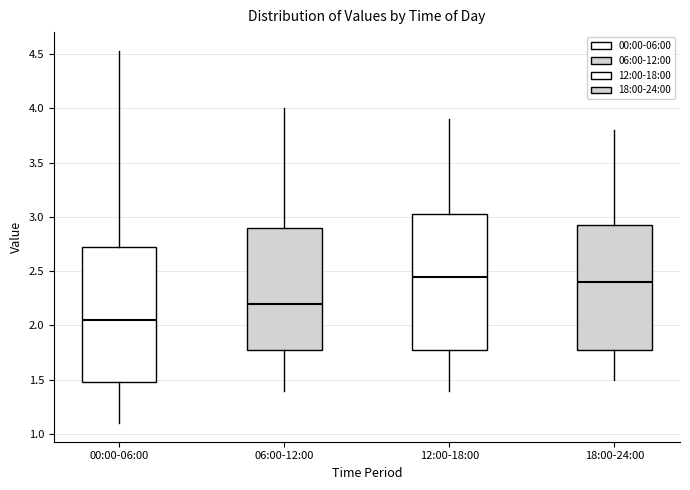

Reading left to right, read every box against the y-axis: the position of its median line, the range the box covers, and the ends of its whiskers. The values are not printed on the chart, so give them approximately, as read against the axis.

00:00-06:00: median 2.05, box 1.50 to 2.75, whiskers 1.10 to 4.55
06:00-12:00: median 2.20, box 1.80 to 2.90, whiskers 1.40 to 4.00
12:00-18:00: median 2.45, box 1.80 to 3.05, whiskers 1.40 to 3.90
18:00-24:00: median 2.40, box 1.80 to 2.95, whiskers 1.50 to 3.80